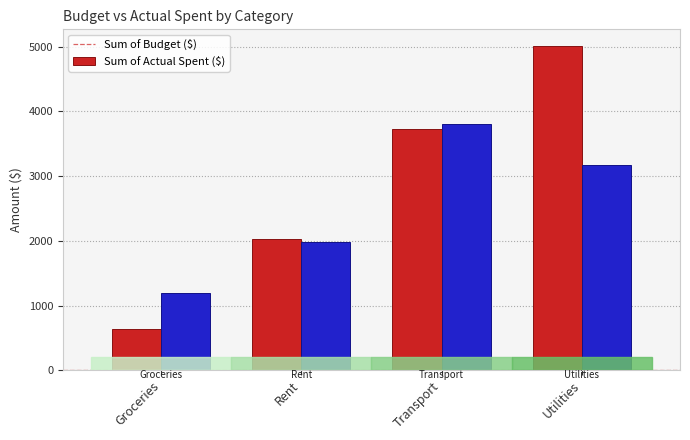

At which label does Sum of Actual Spent ($) reach its peak?

Transport